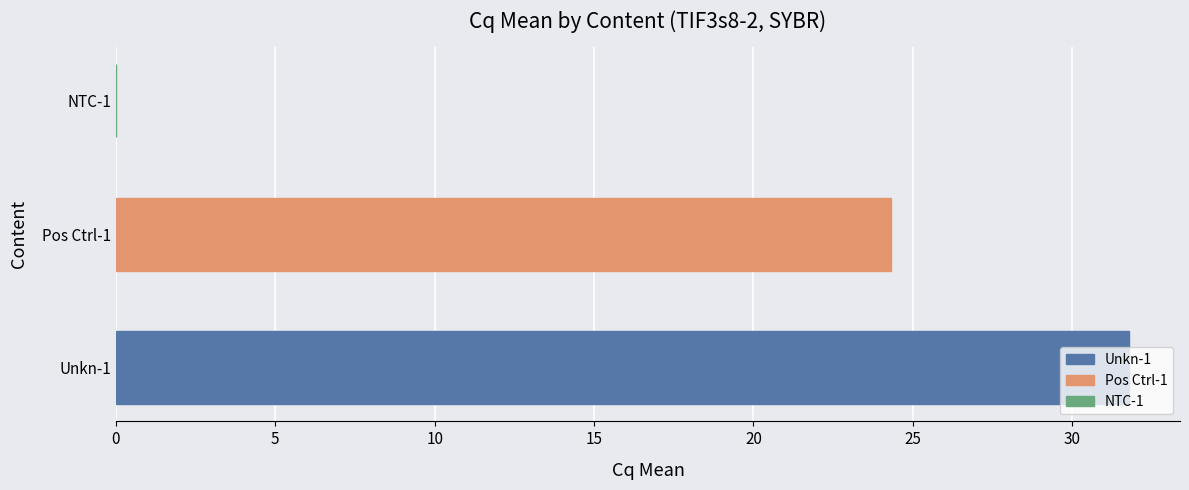

The chart shows a value of 10.2 at Unkn-1. True or false?

False